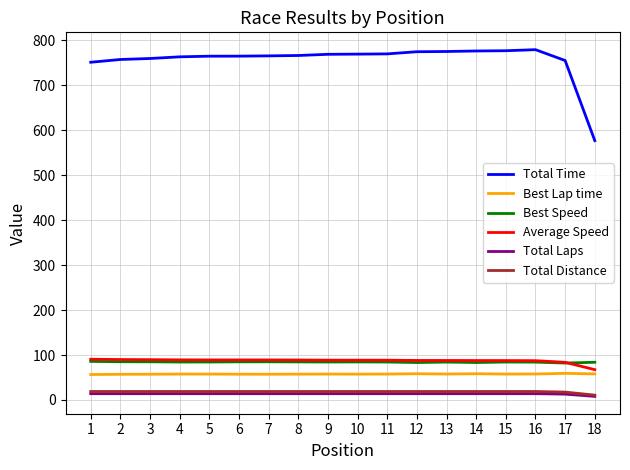

Is this an area chart (filled region under the line)?

No